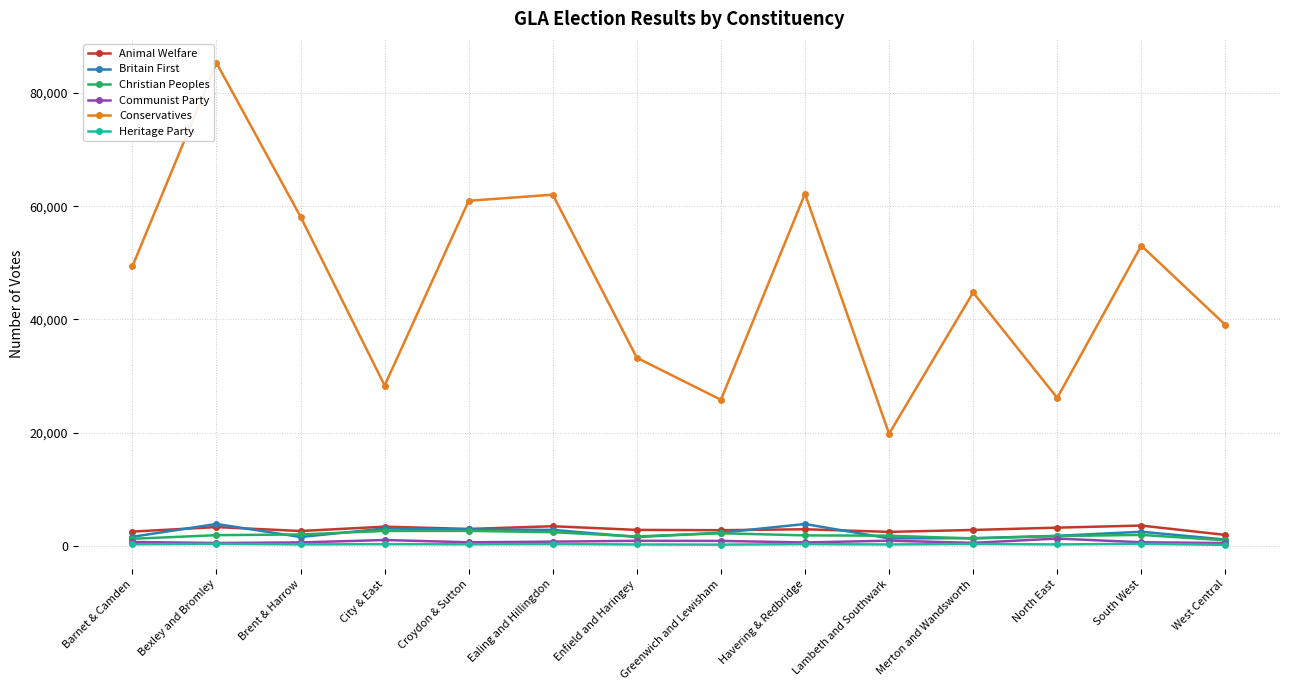

In Heritage Party, how many points are lower than both neighbors (excluding endpoints)?

5